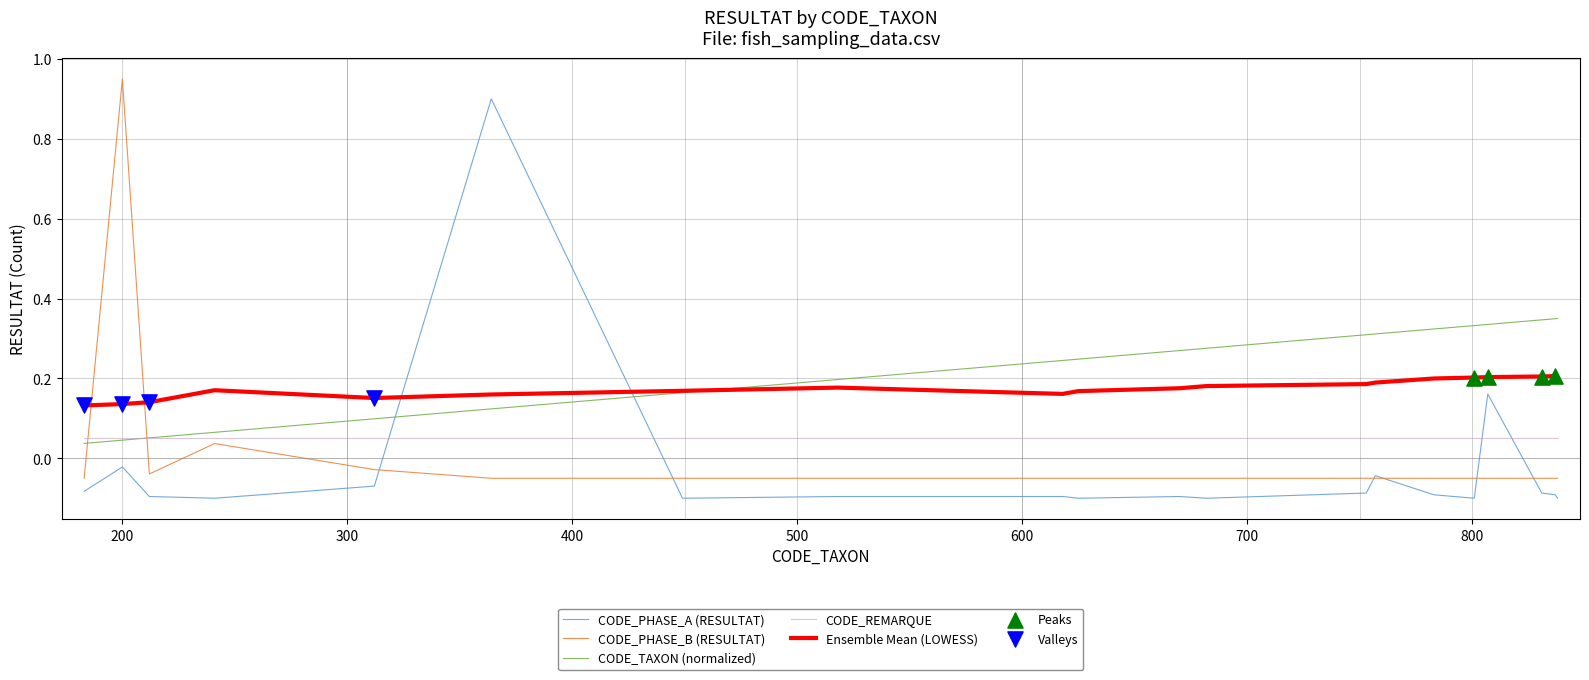

True or false: CODE_REMARQUE and Ensemble Mean (LOWESS) cross at least once.

False